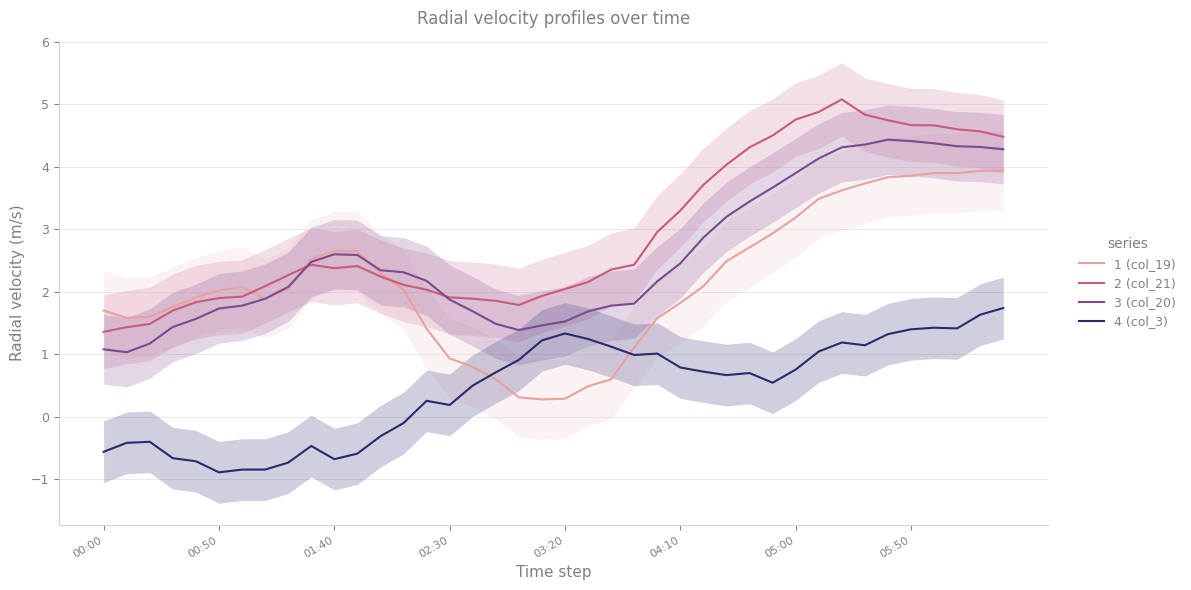

What is the label of the 13th point from the right?

27